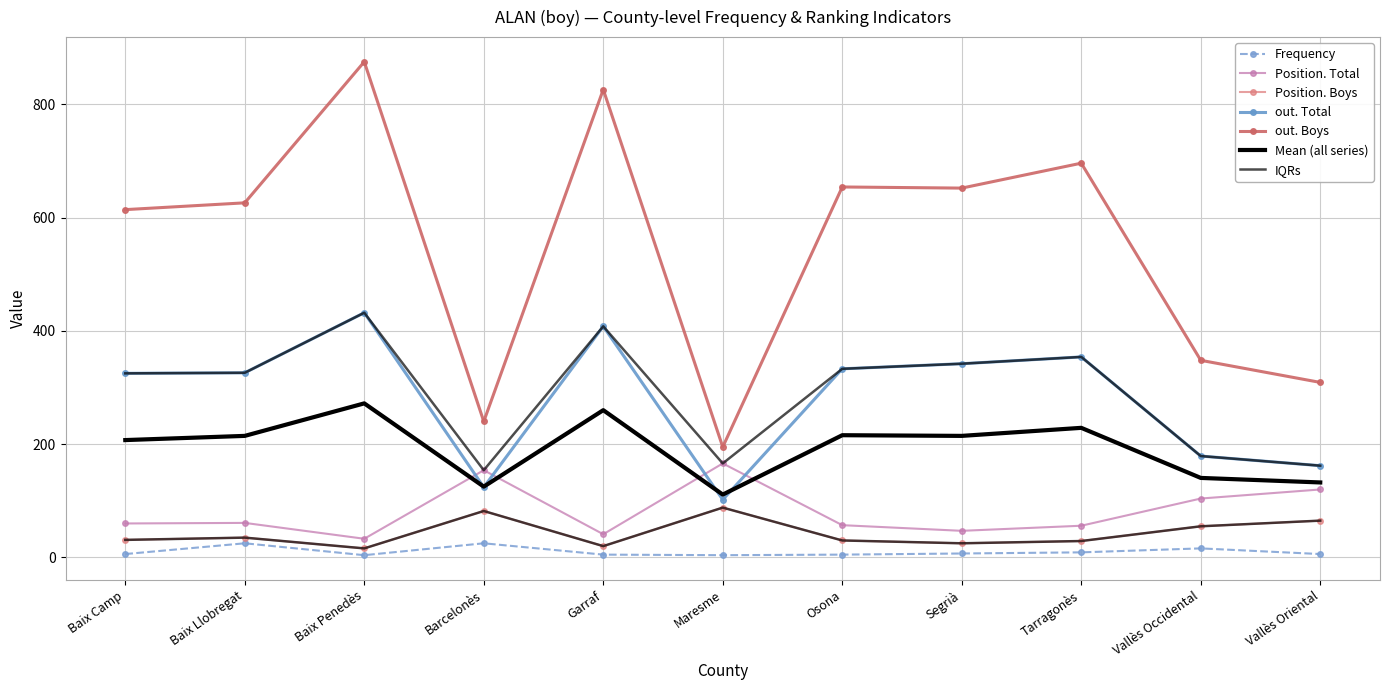

How many values in the Position. Boys series are below 31?

5